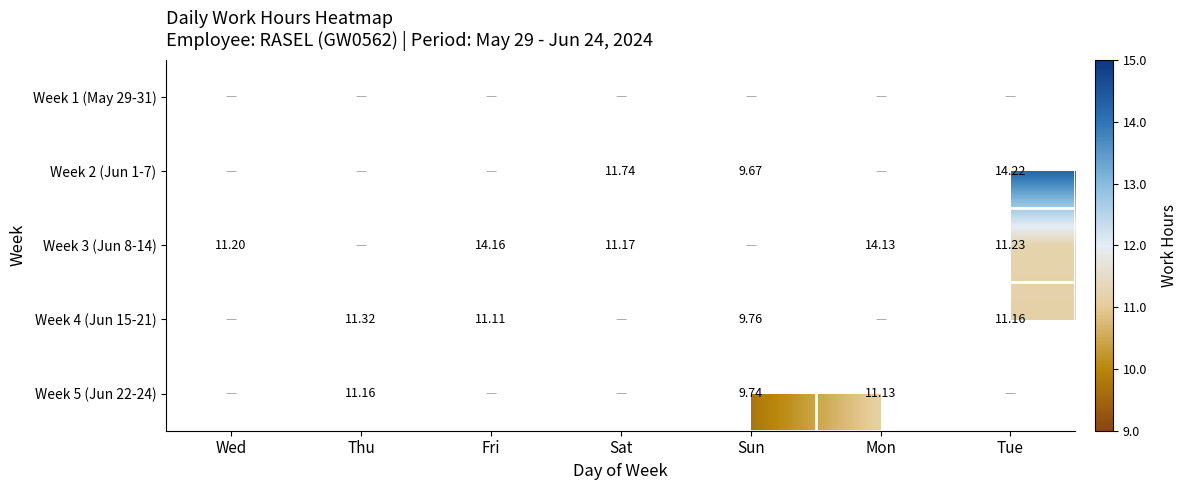

At Mon, list the series in order from smallest to largest.

Week 1 (May 29-31), Week 2 (Jun 1-7), Week 3 (Jun 8-14), Week 4 (Jun 15-21), Week 5 (Jun 22-24)